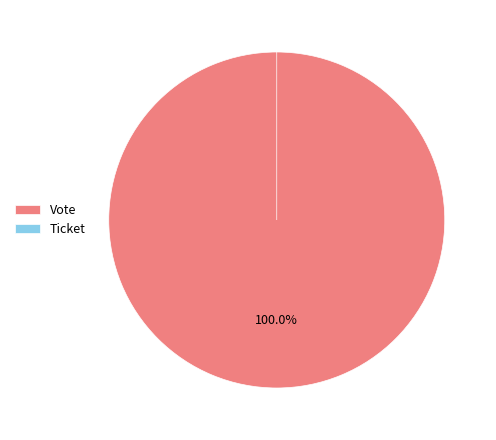

Does Vote account for over 50% of the chart?

Yes